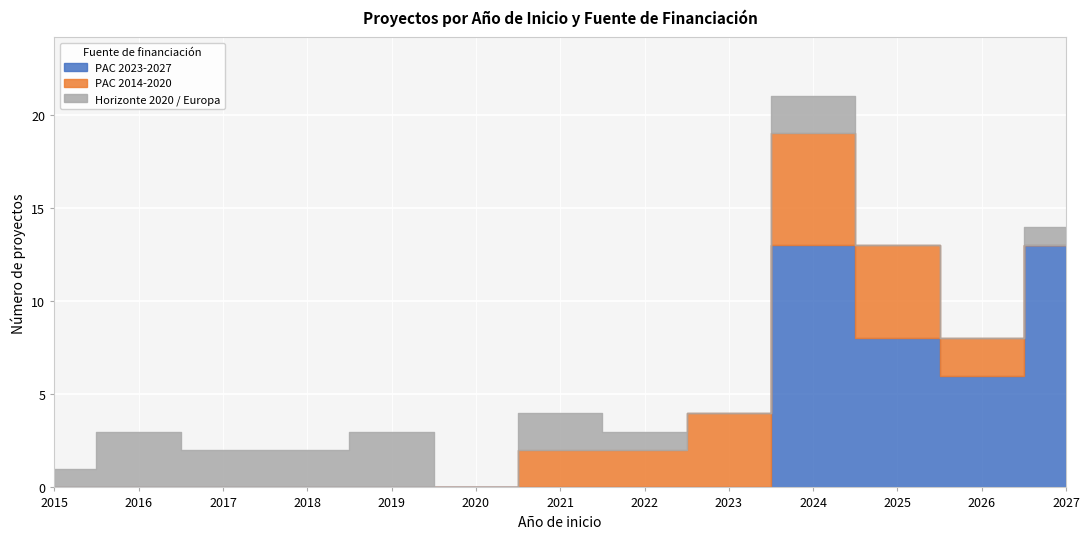

How many intersections are there between PAC 2023-2027 and PAC 2014-2020?

2